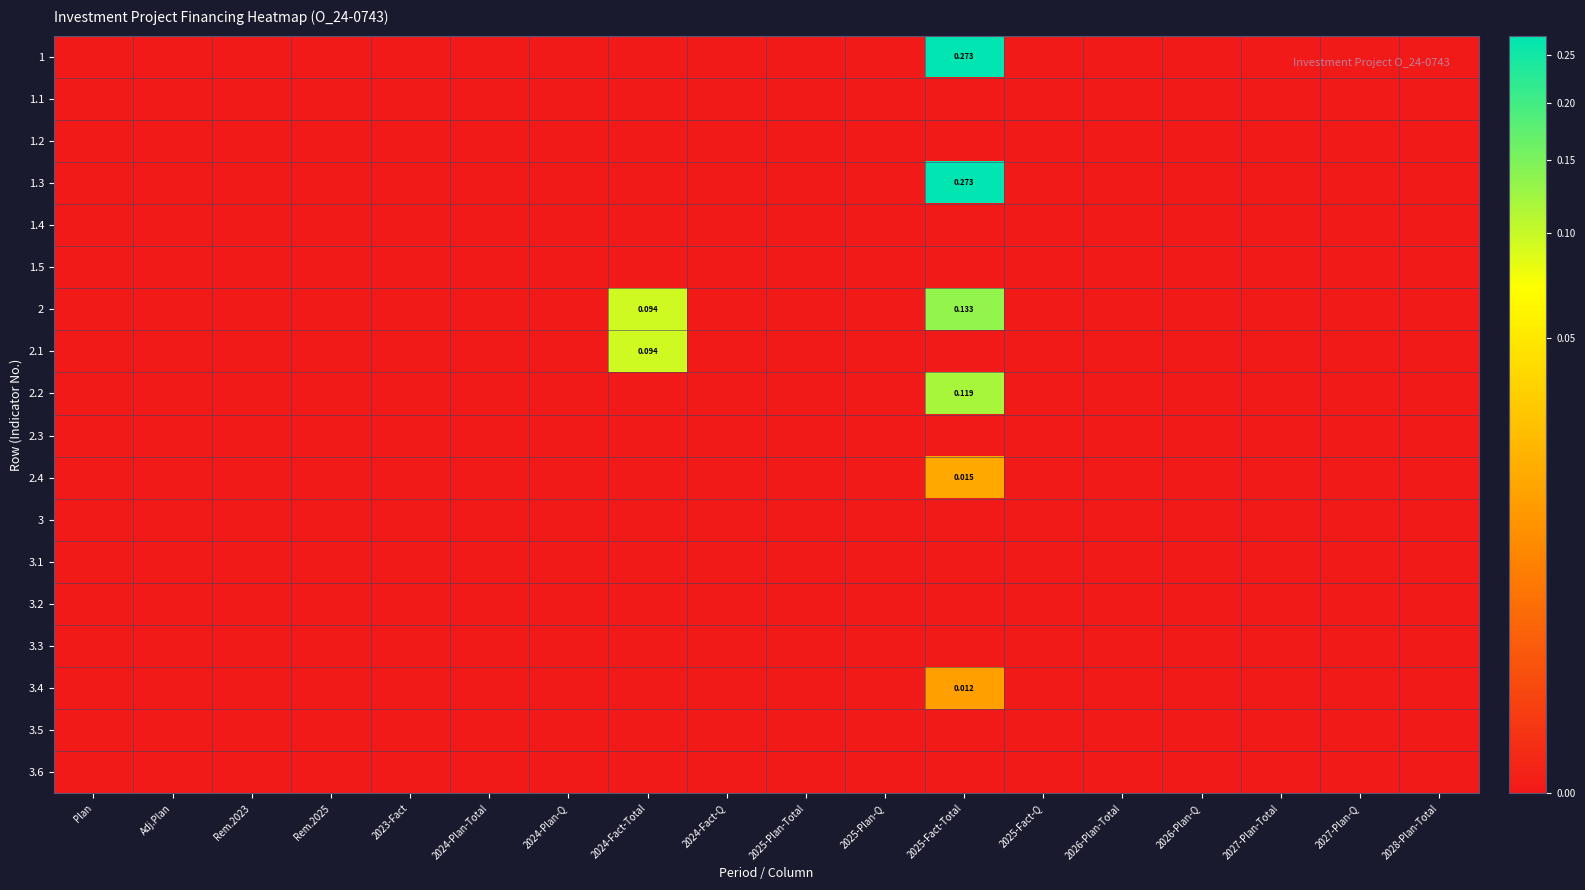

At how many categories does at least one series exceed 0?

2